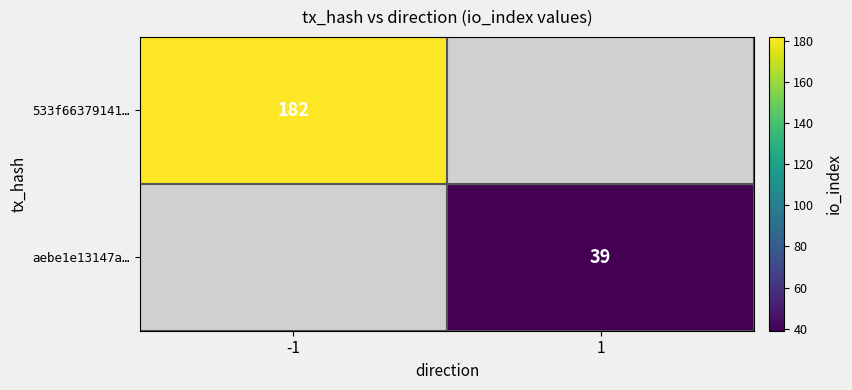

True or false: 533f66379141… has a value of 182 at -1.

True